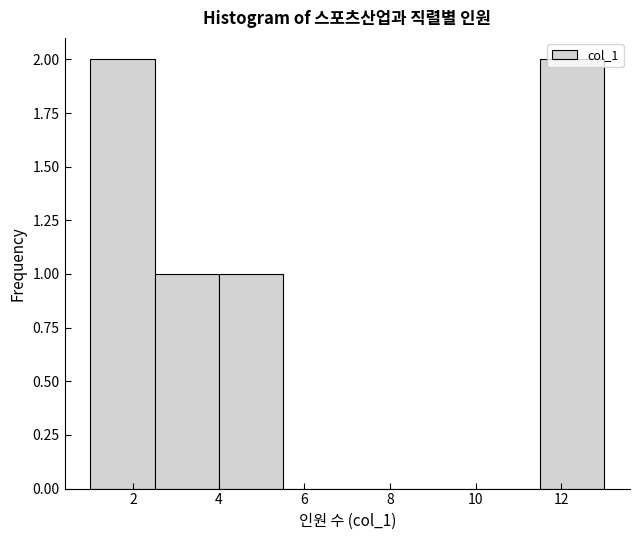

Reading left to right, transcribe this chart: for each bar, give the range it covers on the x-axis and its height. Neither the bar edges nor the heights are printed on the chart, so give them approximately, as read against the axes.

1.0 to 2.5: 2
2.5 to 4.0: 1
4.0 to 5.5: 1
5.5 to 7.0: 0
7.0 to 8.5: 0
8.5 to 10.0: 0
10.0 to 11.5: 0
11.5 to 13.0: 2